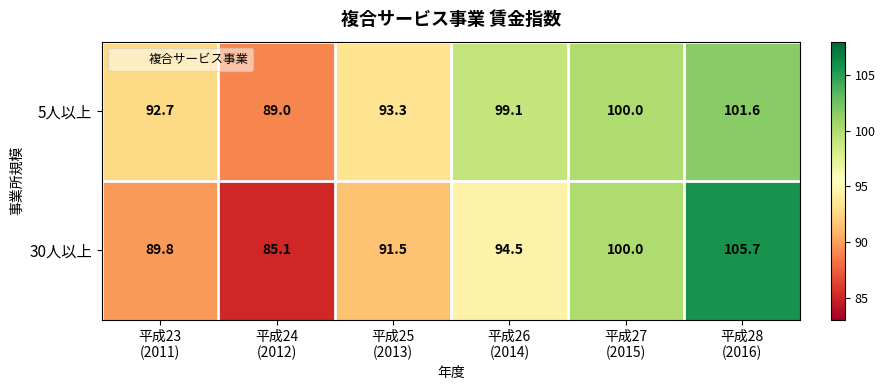

Rank the series by their maximum value, from highest to lowest.

30人以上, 5人以上